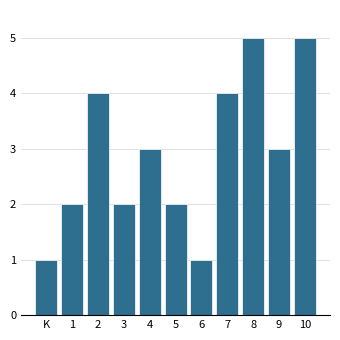

Reading left to right, list all the values displayed in this chart.

1	2	4	2	3	2	1	4	5	3	5